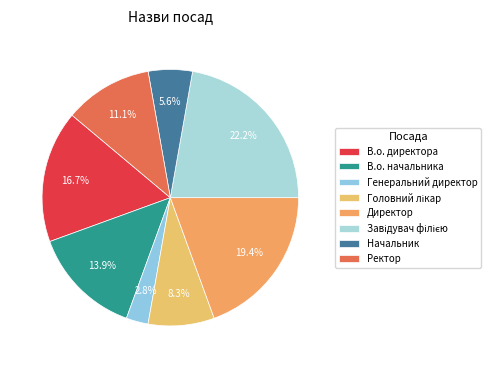

How many segments does this pie chart have?

8